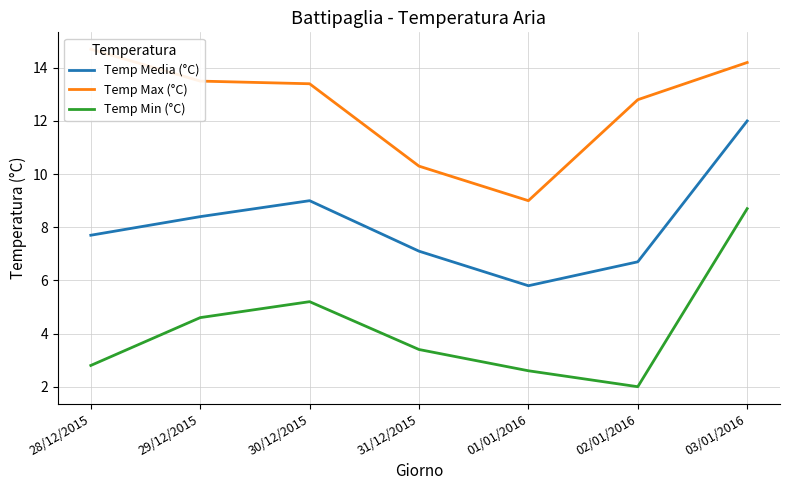

List the series in order of their peak value, highest first.

Temp Max (°C), Temp Media (°C), Temp Min (°C)